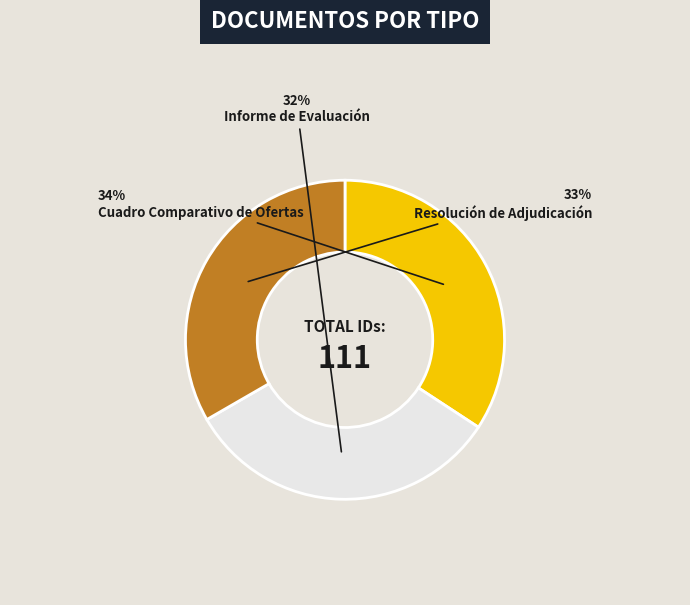

Is there a majority slice in this chart?

No